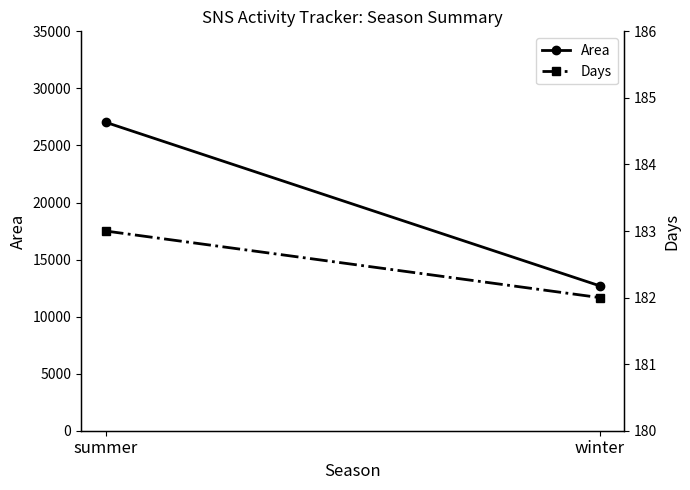

What is the maximum value for Area?

27028